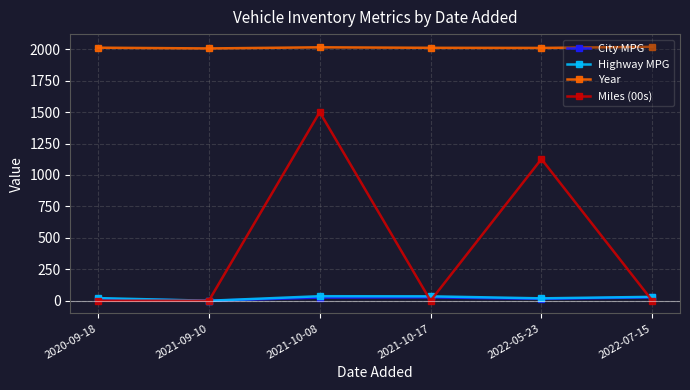

Count the number of categories in the chart.

6